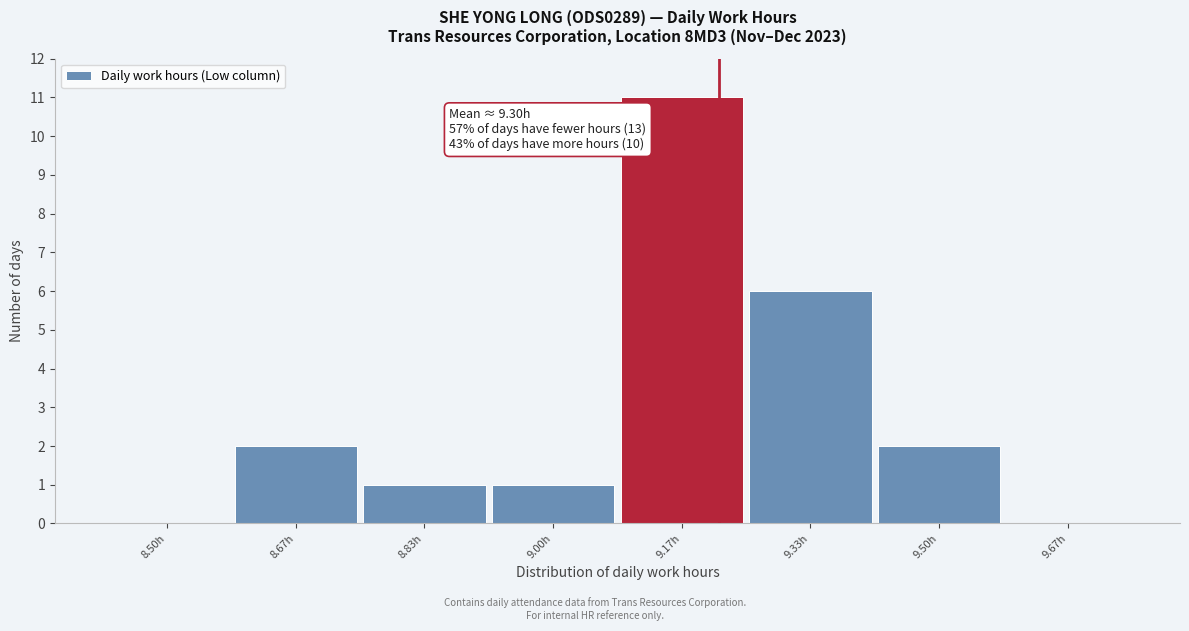

Which has a higher value, 9.17h or 9.00h?

9.17h